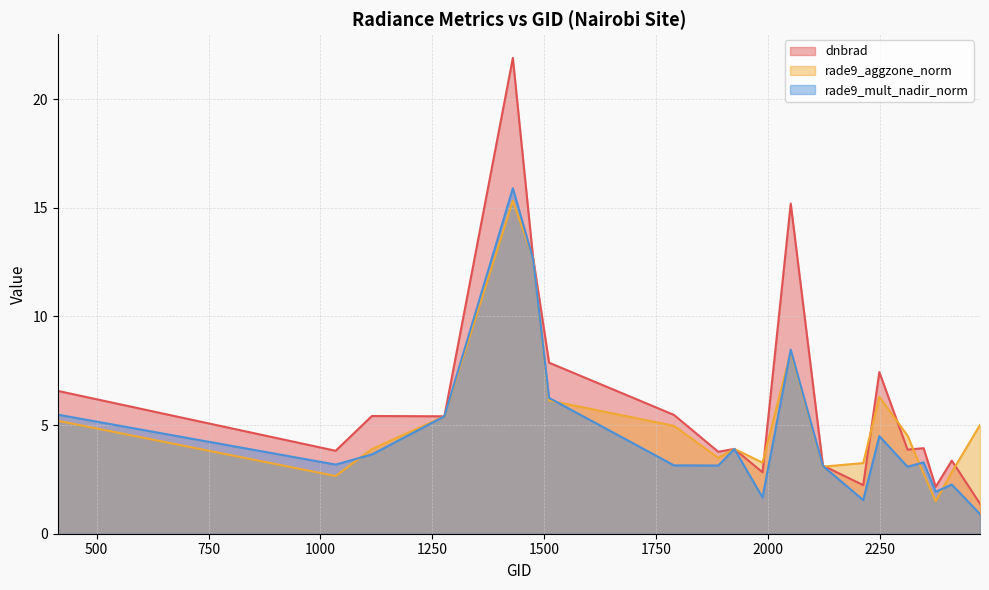

Is it true that dnbrad equals 1.4 at 2474?

True